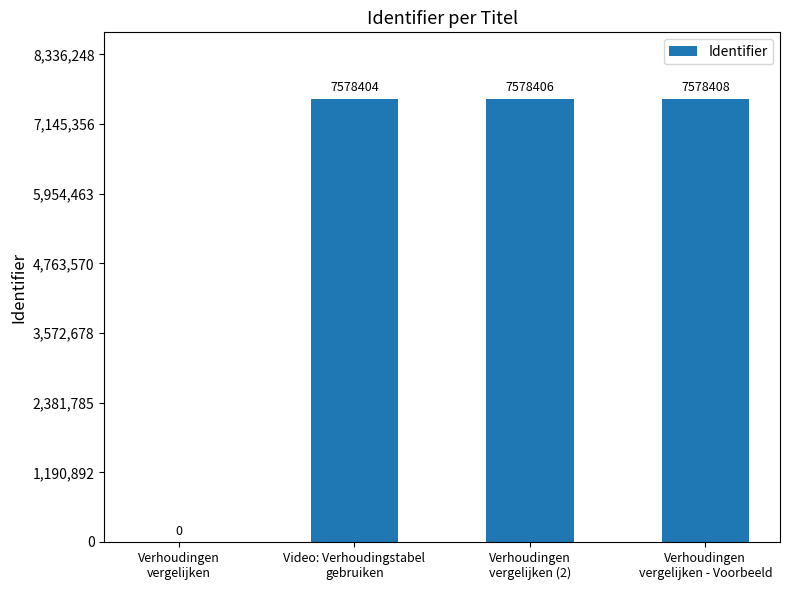

Are the bars horizontal?

No